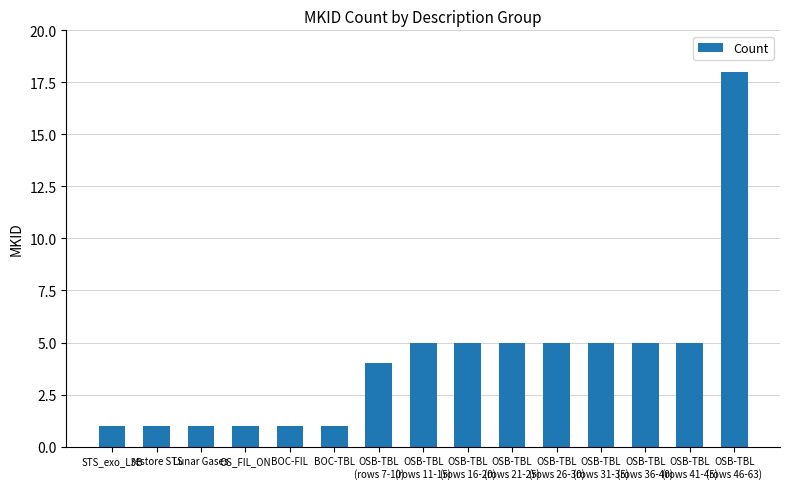

What is the maximum value shown in the chart?

18